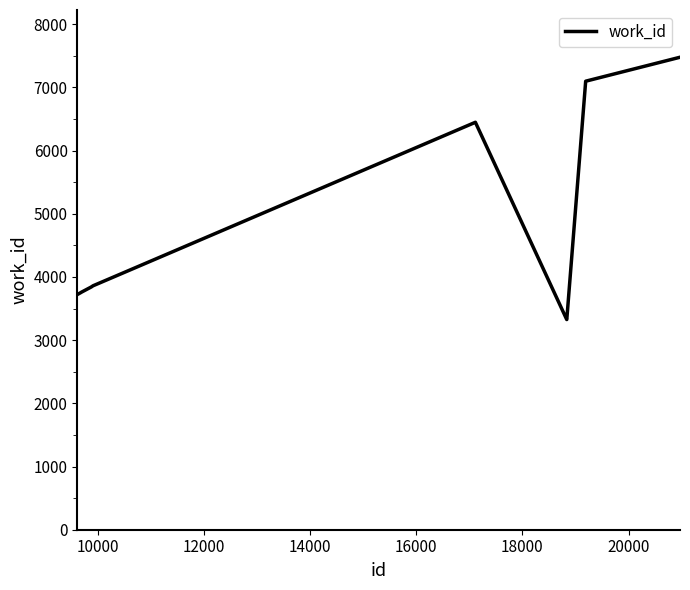

What is the greatest value displayed?

7476